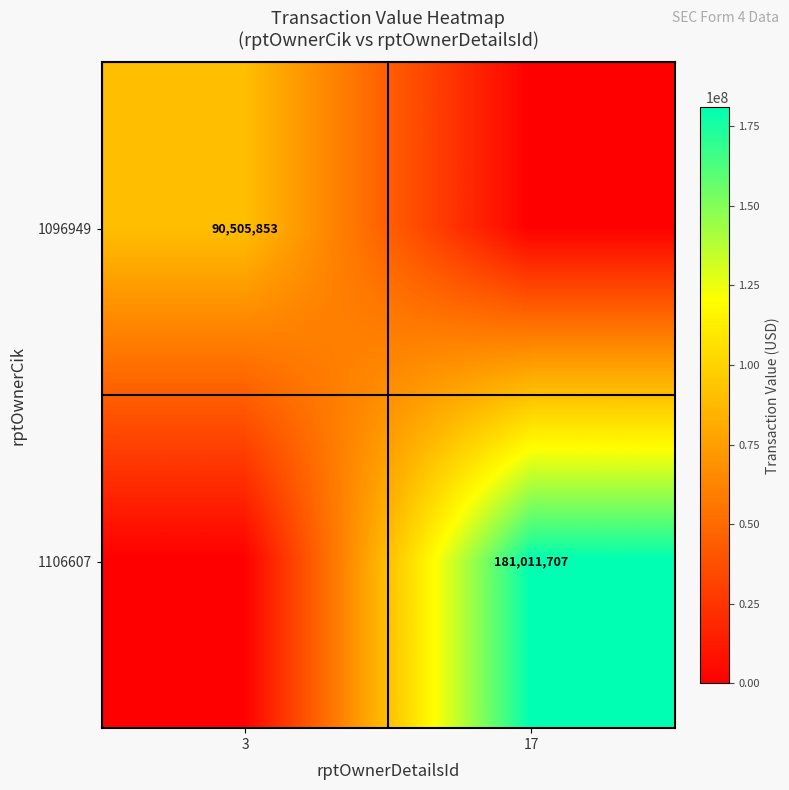

Is the value of 1096949 at 3 greater than the value of 1106607 at 17?

No